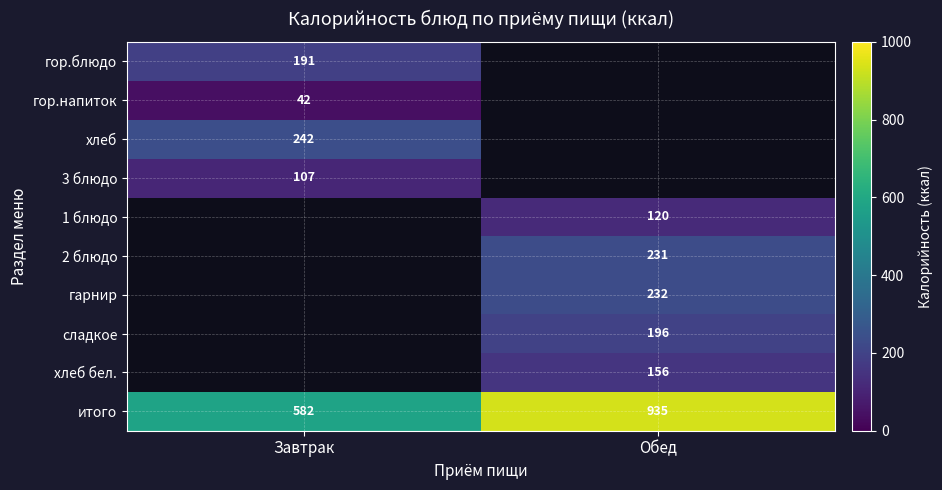

At which label is итого closest to 758?

Завтрак